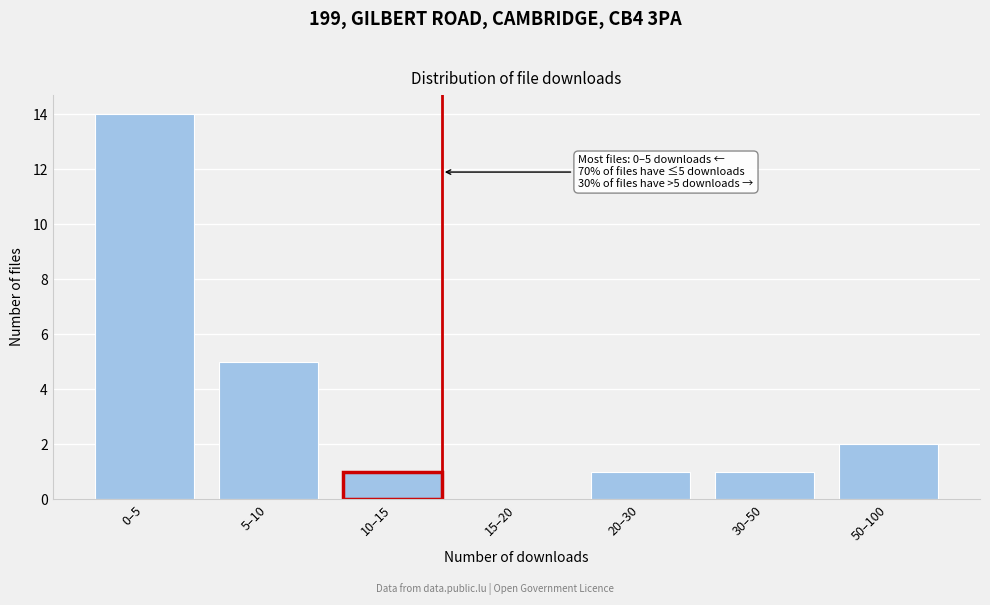

Reading right to left, list all the values displayed in this chart.

50–100=2	30–50=1	20–30=1	15–20=0	10–15=1	5–10=5	0–5=14